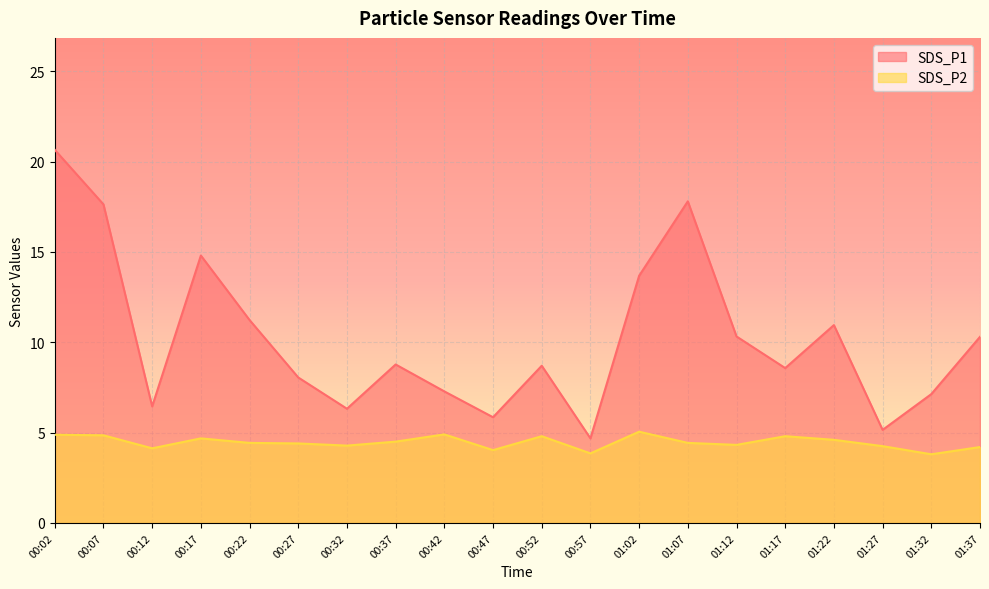

True or false: SDS_P1 and SDS_P2 cross at least once.

False